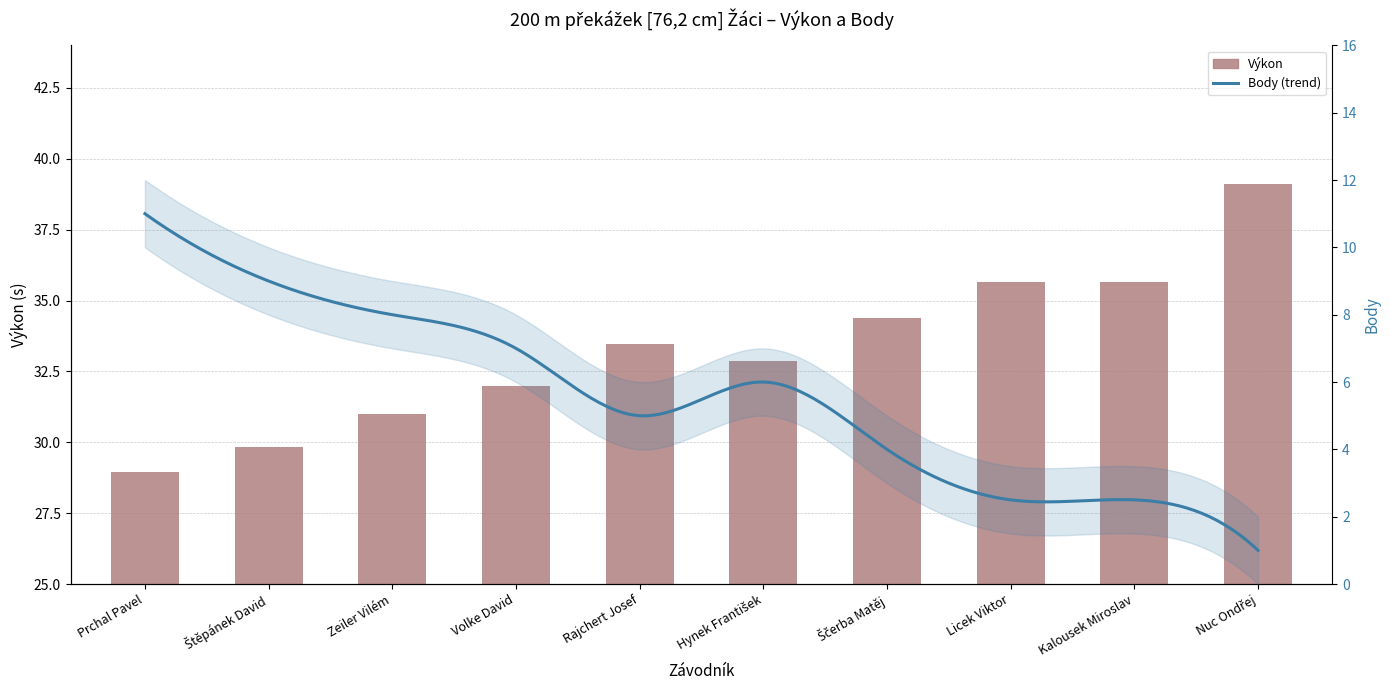

How many data points are above 33?

5